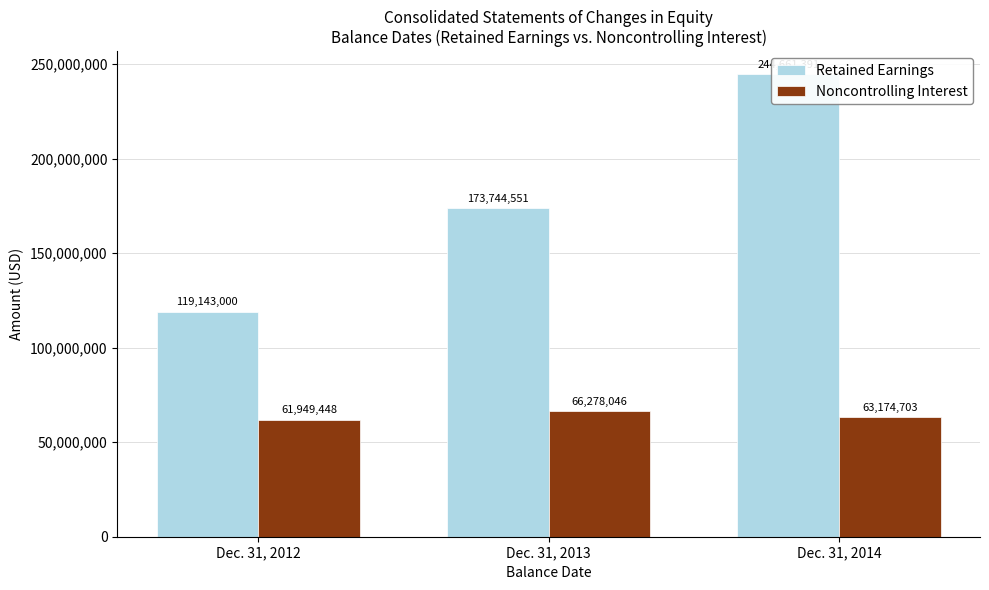

Reading left to right, list all the values displayed in this chart.

Retained Earnings: 119143000	173744551	244661391
Noncontrolling Interest: 61949448	66278046	63174703